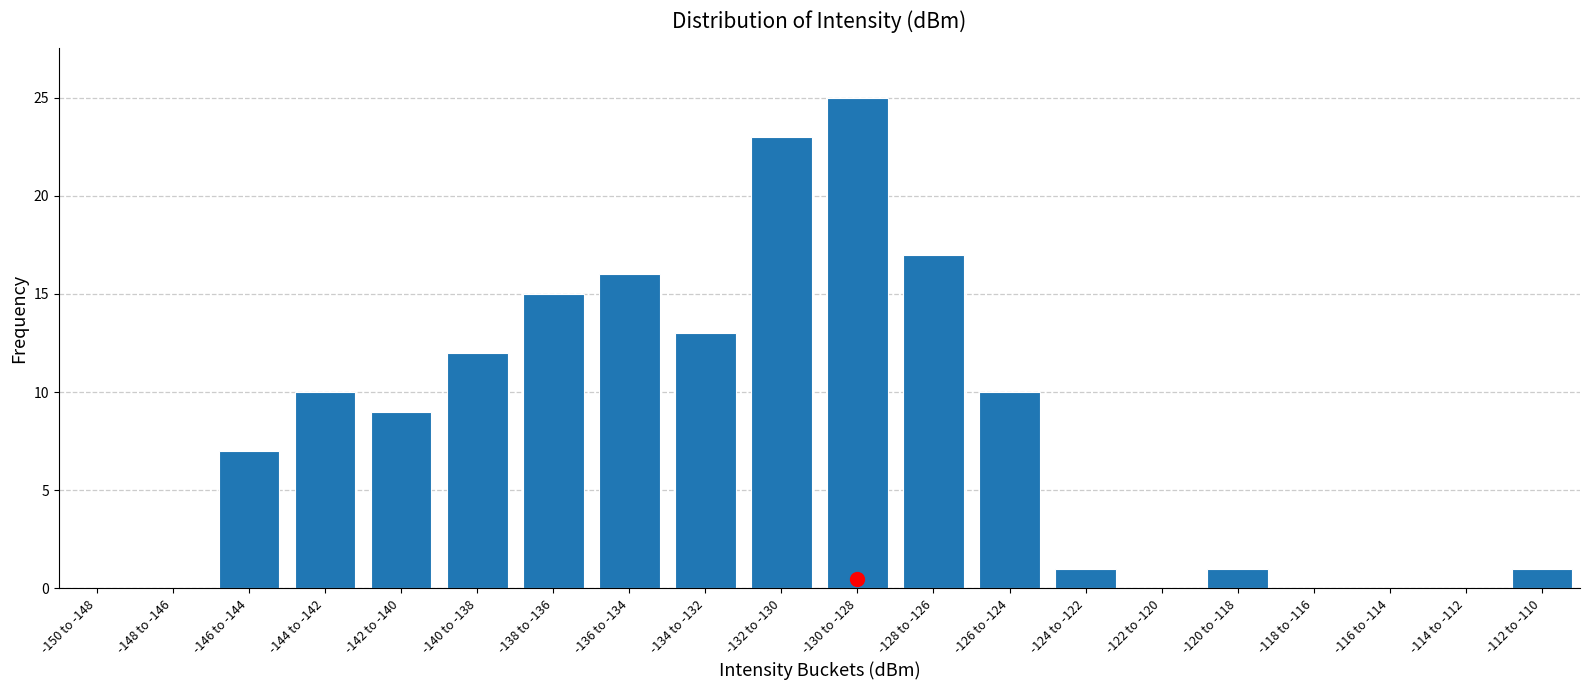

Reading left to right, what are all the values shown in this chart?

-150 to -148=0	-148 to -146=0	-146 to -144=7	-144 to -142=10	-142 to -140=9	-140 to -138=12	-138 to -136=15	-136 to -134=16	-134 to -132=13	-132 to -130=23	-130 to -128=25	-128 to -126=17	-126 to -124=10	-124 to -122=1	-122 to -120=0	-120 to -118=1	-118 to -116=0	-116 to -114=0	-114 to -112=0	-112 to -110=1